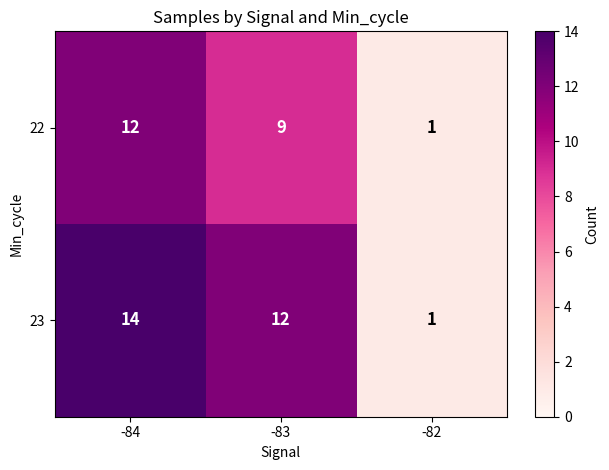

Reading left to right, what are all the values shown in this chart?

22: -84=12	-83=9	-82=1
23: -84=14	-83=12	-82=1